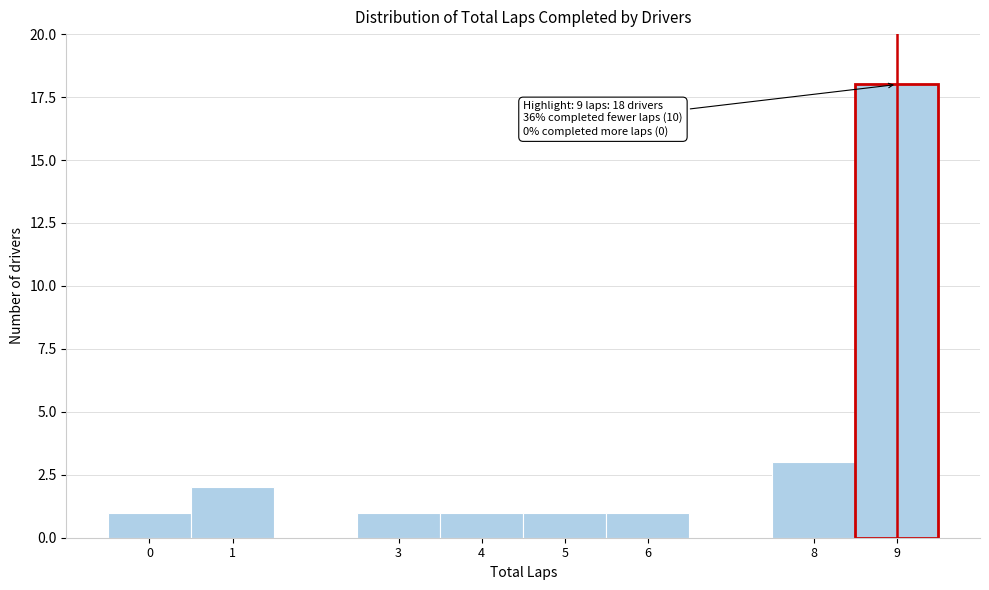

Which range on the x-axis has the tallest bar?

8.5 to 9.5